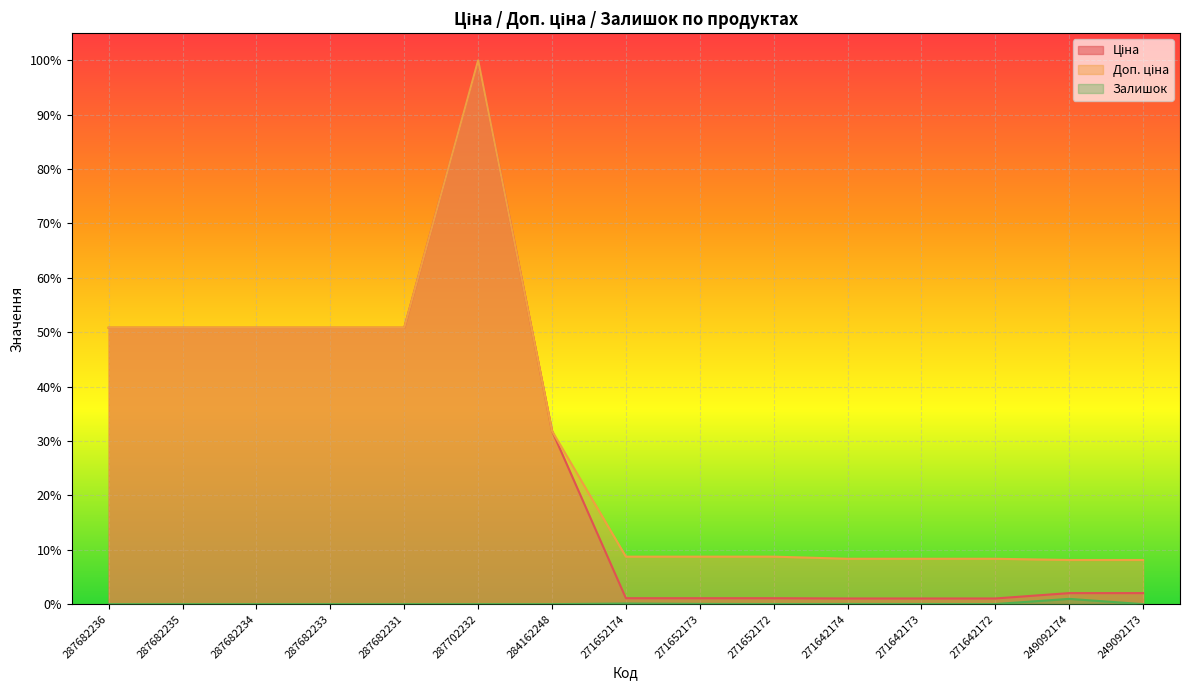

Which category has the lowest value across all series?

287682236